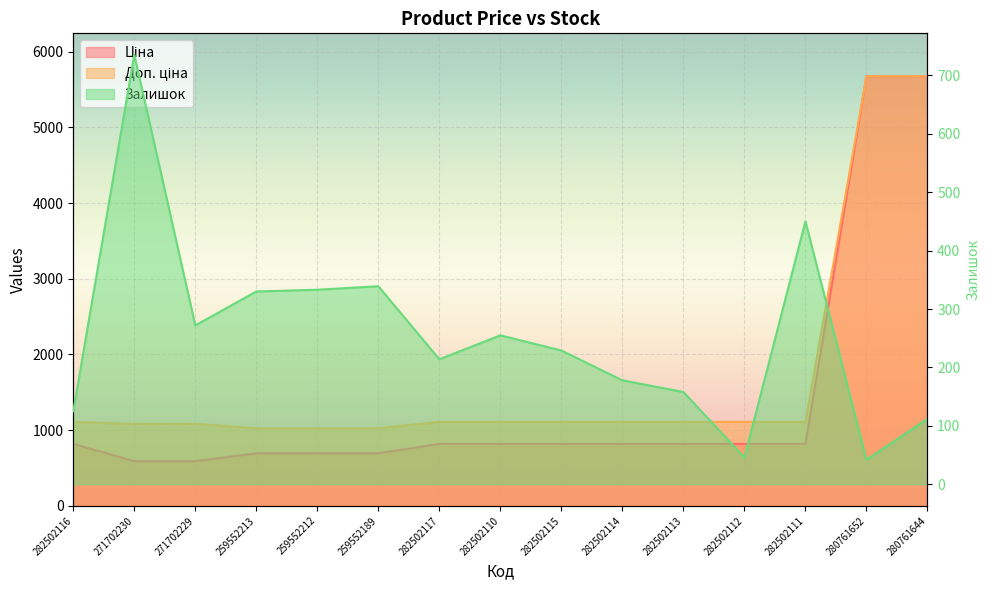

At which label does Доп. ціна reach its peak?

280761652